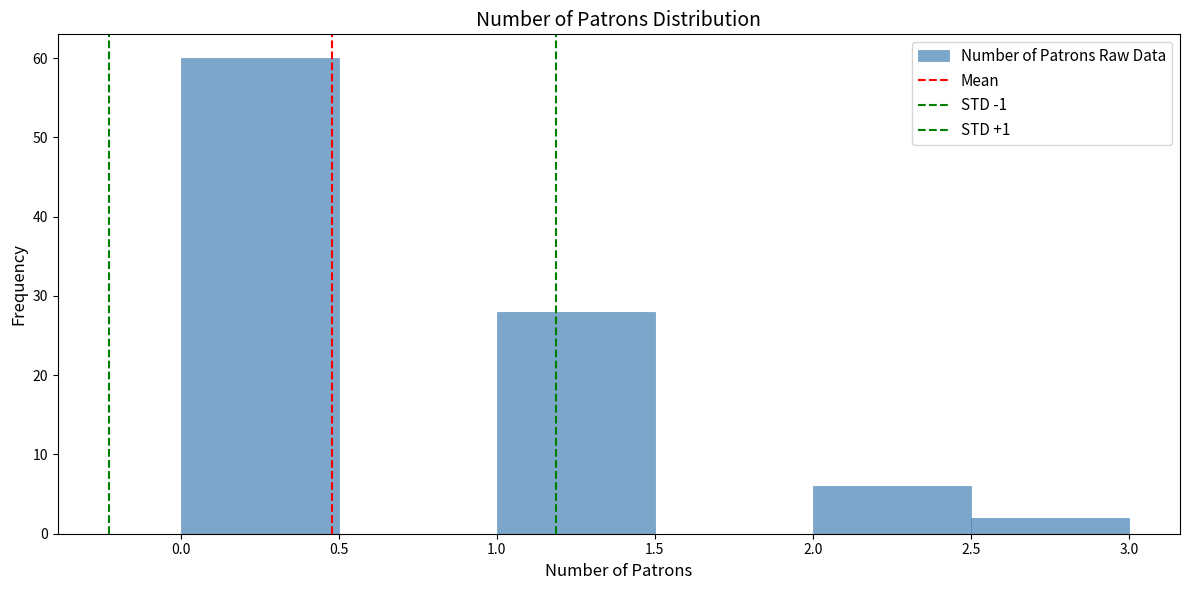

Reading left to right, list every bar in this chart as the range it spans on the x-axis followed by its height. The values are not printed on the chart, so give them approximately, as read against the axis.

0.0 to 0.5: 60
0.5 to 1.0: 0
1.0 to 1.5: 28
1.5 to 2.0: 0
2.0 to 2.5: 6
2.5 to 3.0: 2